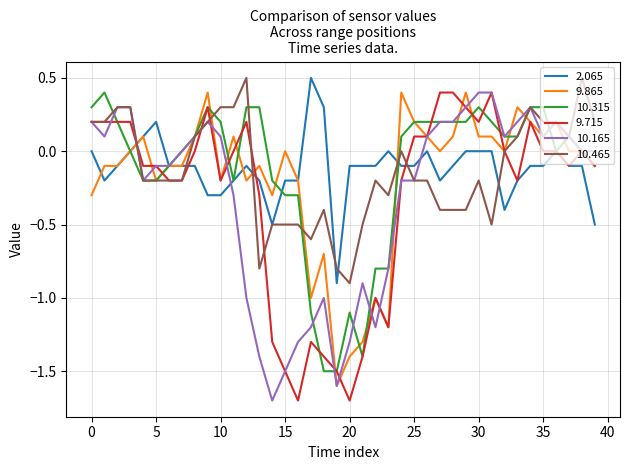

How many series are shown in this chart?

6